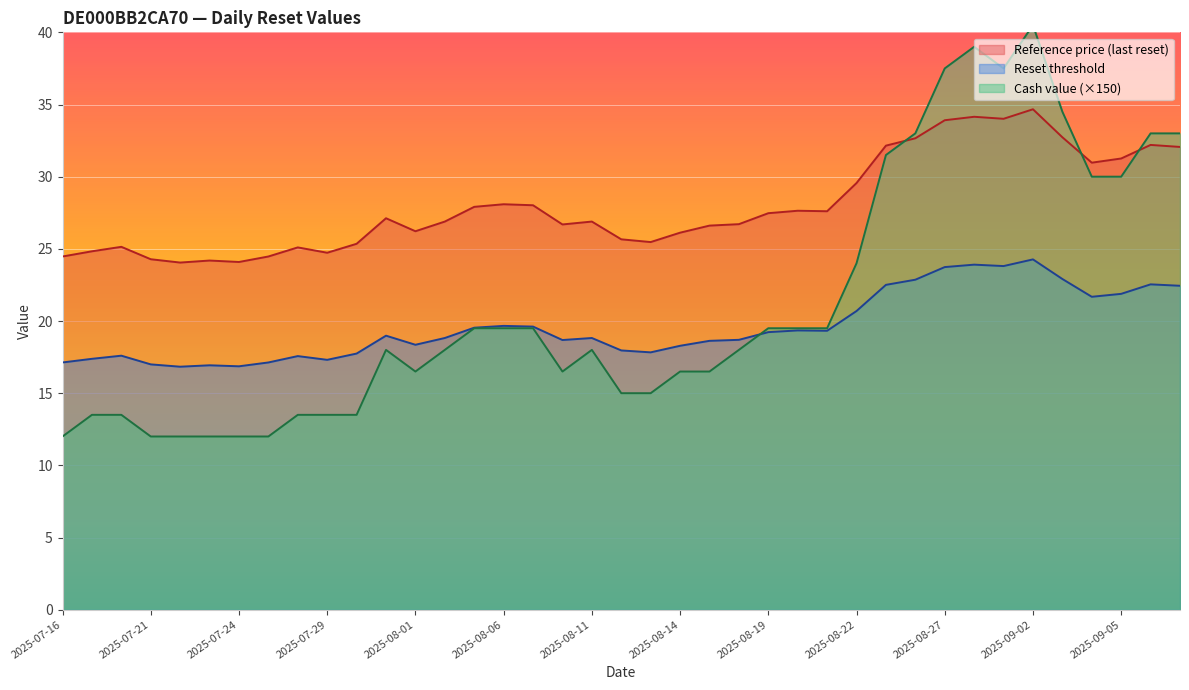

The value of Reference price at 2025-08-04 is 27.6. True or false?

True